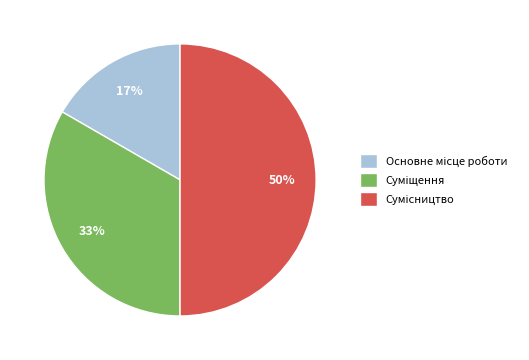

To the nearest percent, what is the difference between the largest and smallest slice percentages?

33%